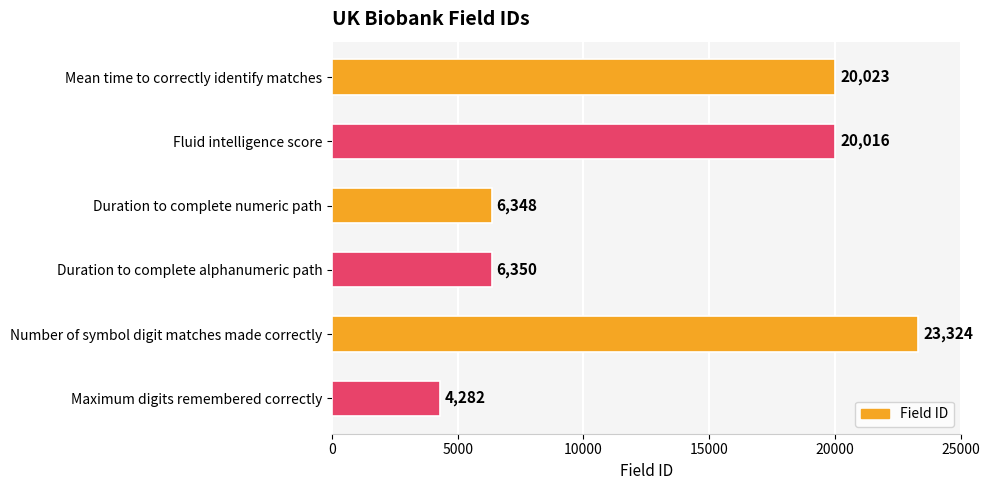

Reading top to bottom, list all the values displayed in this chart.

Mean time to correctly identify matches=20023	Fluid intelligence score=20016	Duration to complete numeric path=6348	Duration to complete alphanumeric path=6350	Number of symbol digit matches made correctly=23324	Maximum digits remembered correctly=4282